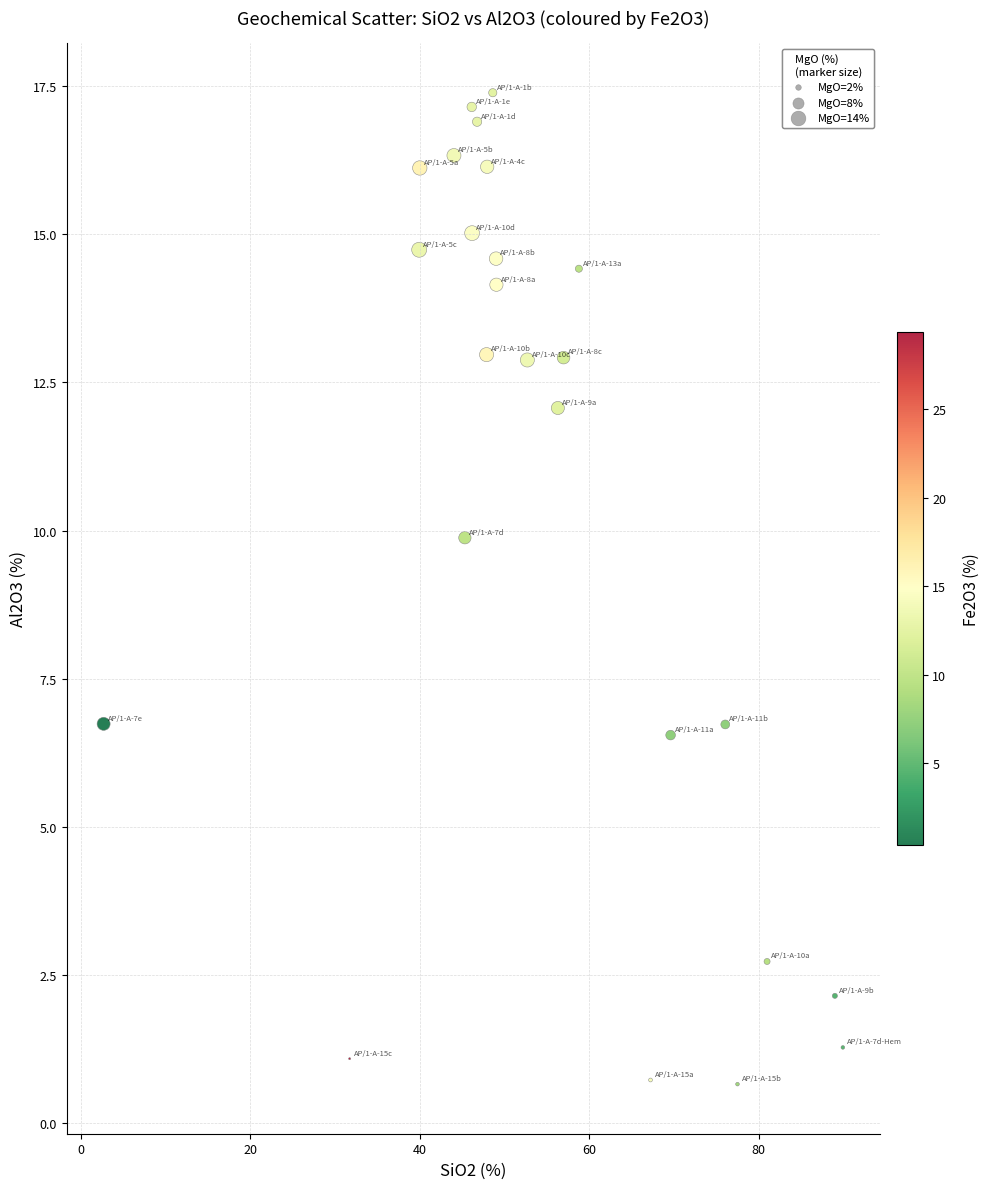

What Y value in the scatter plot is closest to 9?

9.9